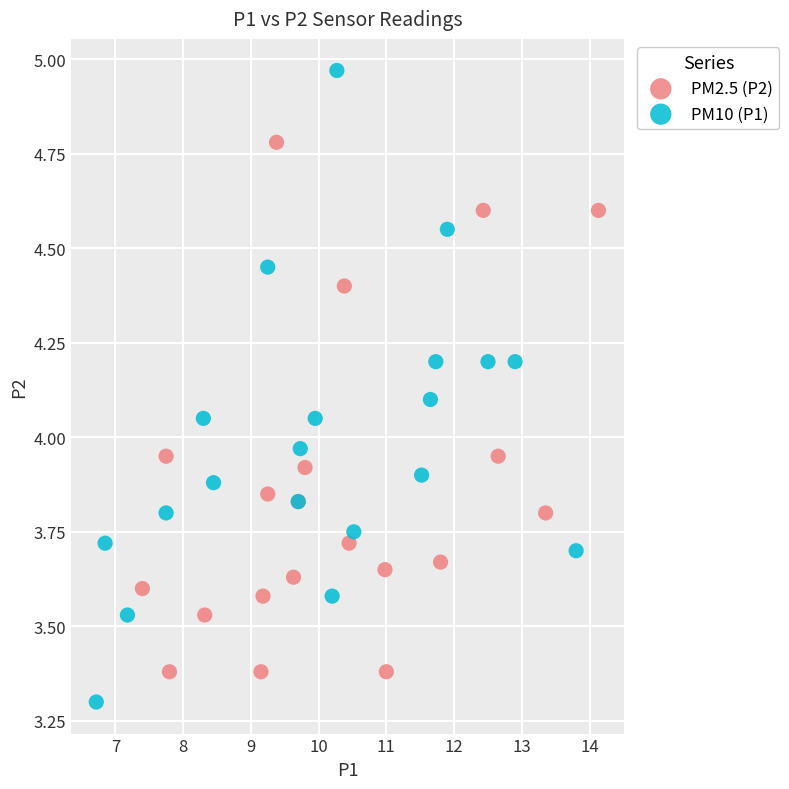

Which series reaches the minimum Y coordinate?

PM10 (P1)